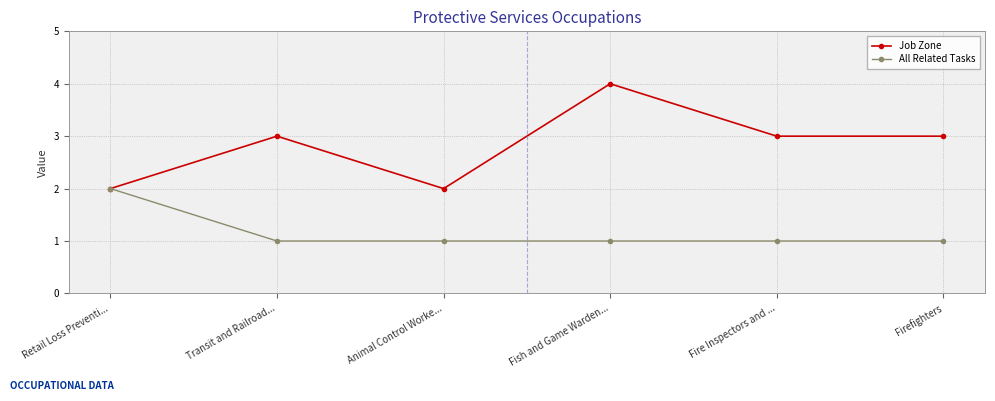

Which series changed the most between Animal Control Worke... and Fish and Game Warden...?

Job Zone